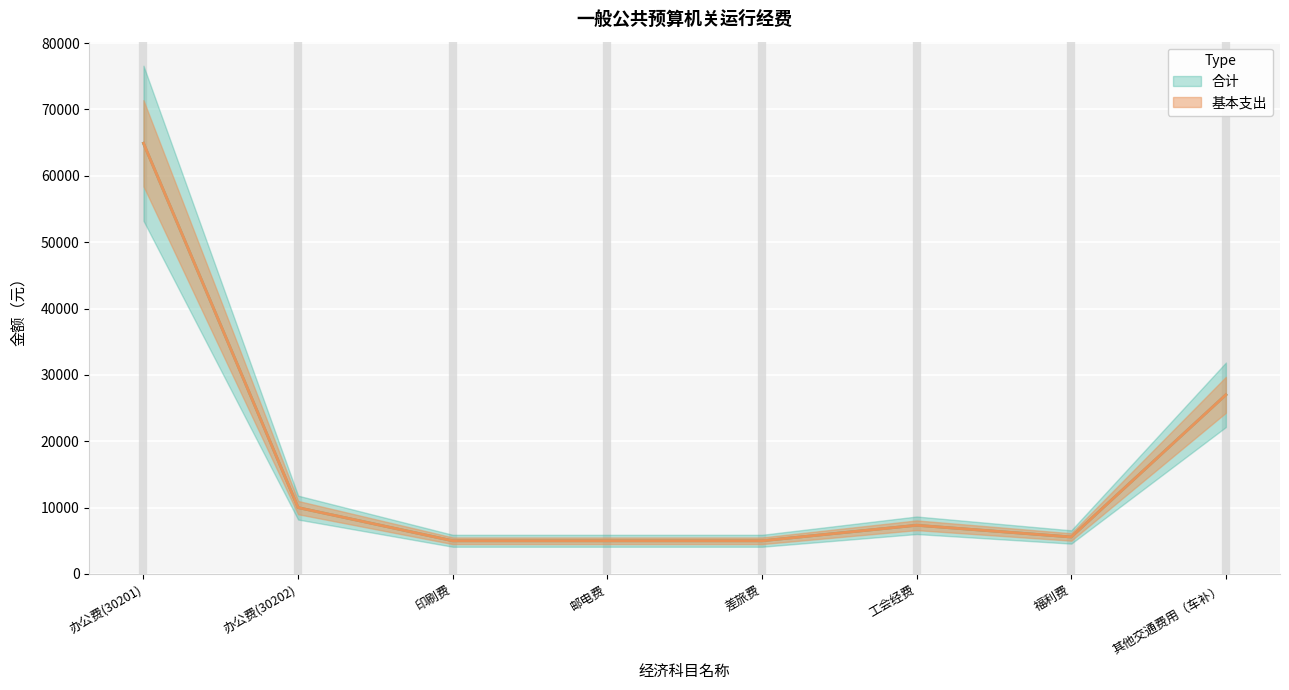

What is the sum of all 基本支出 values?

129821.6